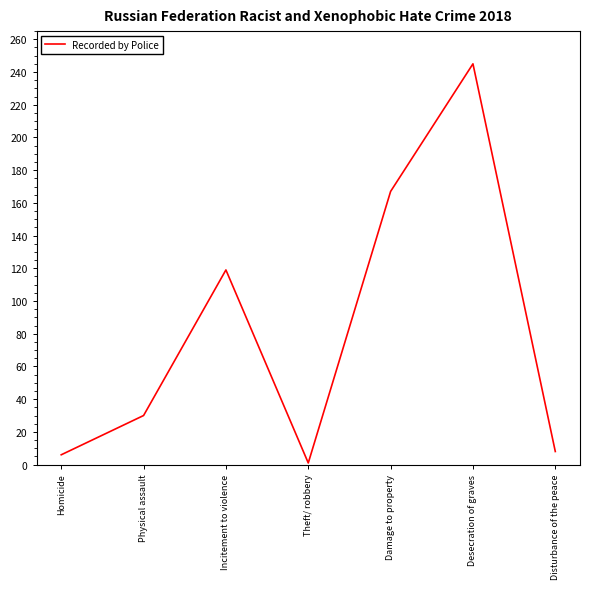

How many values are below 30?

3